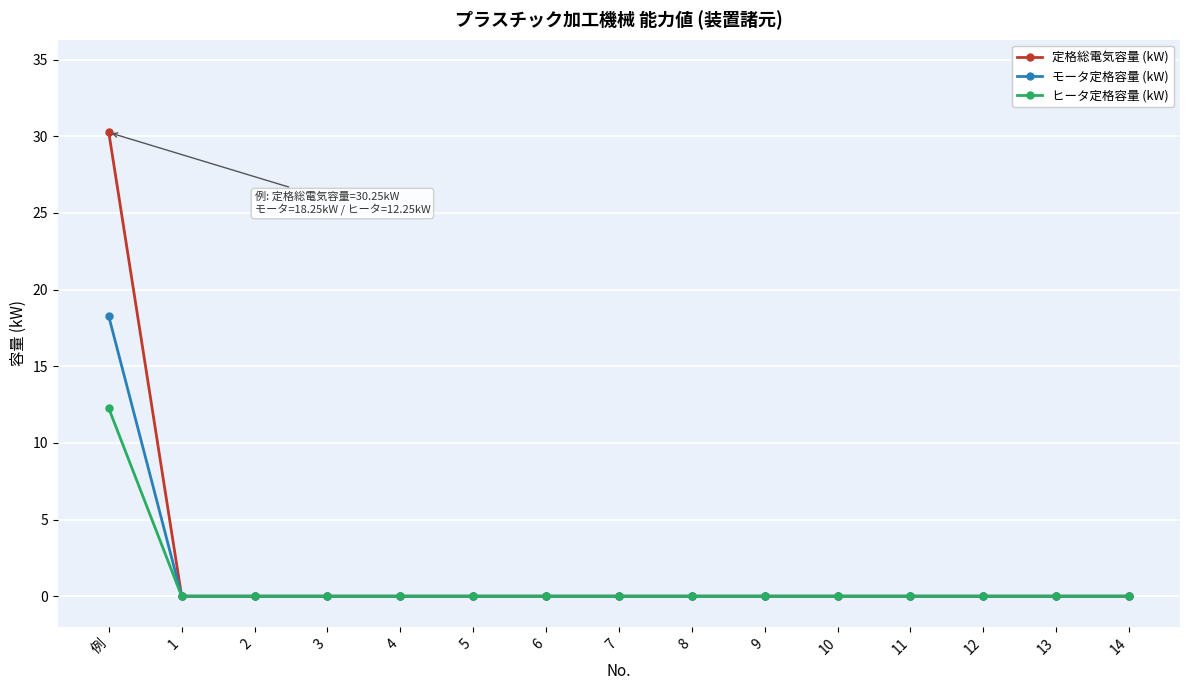

Does the chart have visible grid lines?

Yes